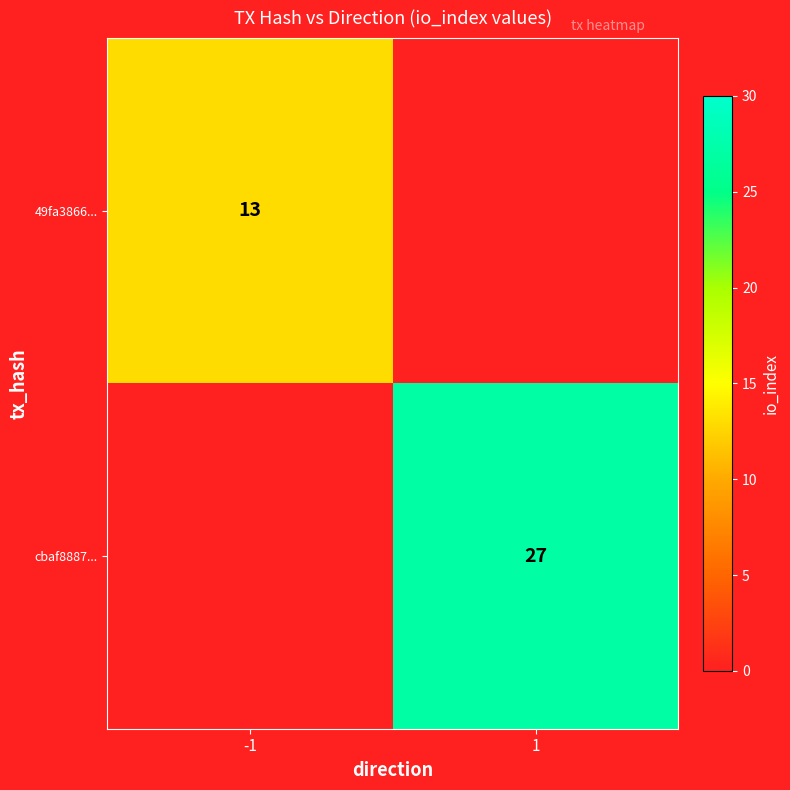

True or false: cbaf8887... has a value of 27 at 1.

True